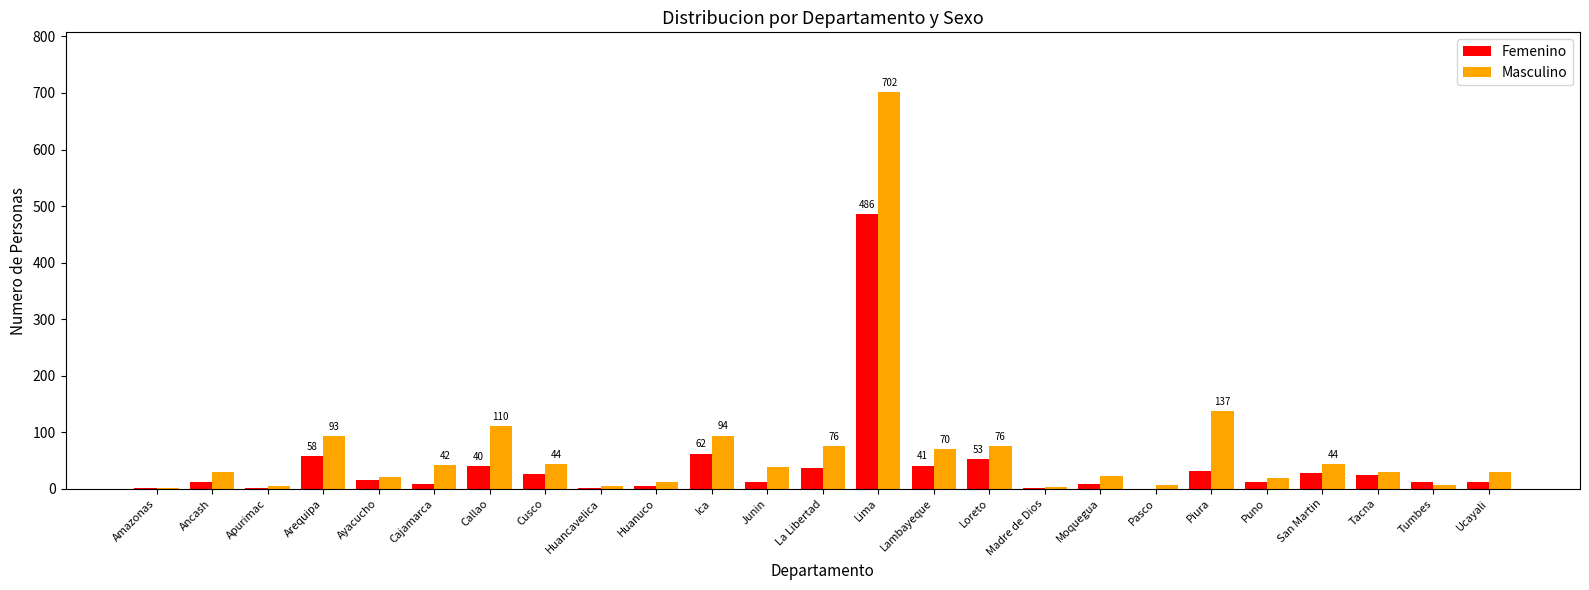

Is it true that Masculino equals 30 at Tacna?

True